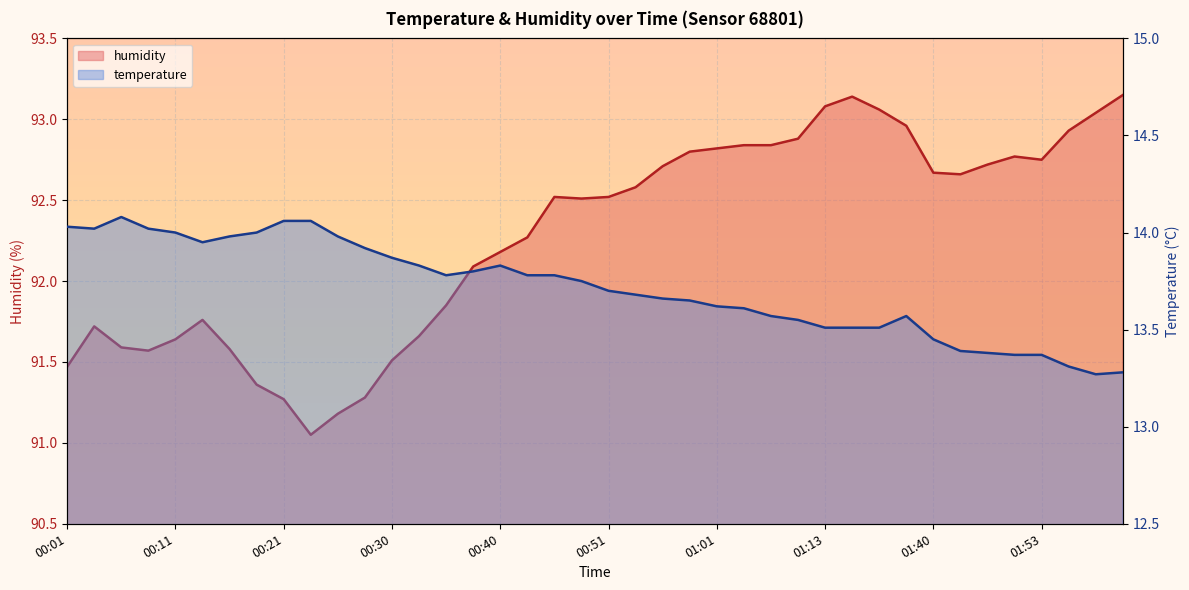

True or false: temperature and humidity cross at least once.

False